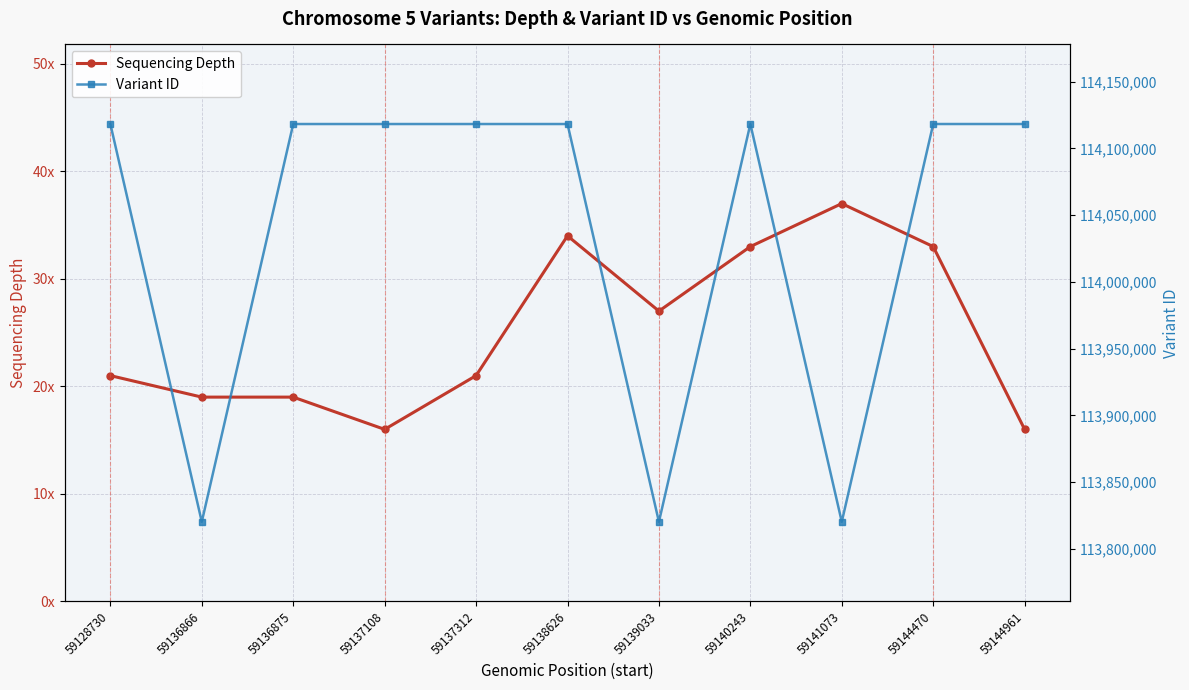

Reading left to right, transcribe all the data shown in this chart.

Sequencing Depth: 21	19	19	16	21	34	27	33	37	33	16
Variant ID: 114118245	113820303	114118247	114118249	114118251	114118253	113820309	114118255	113820311	114118259	114118261